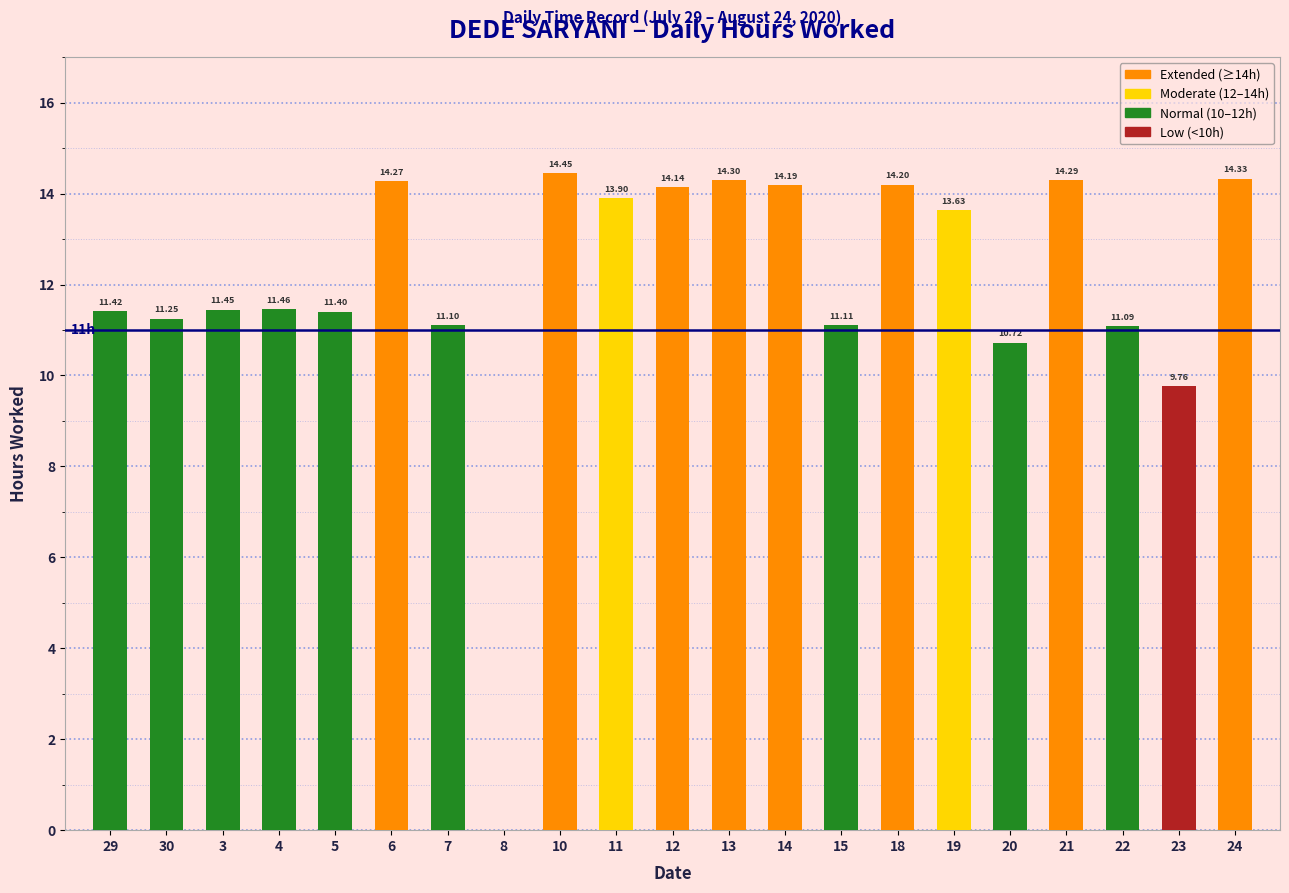

Which label corresponds to the largest value in the chart?

10